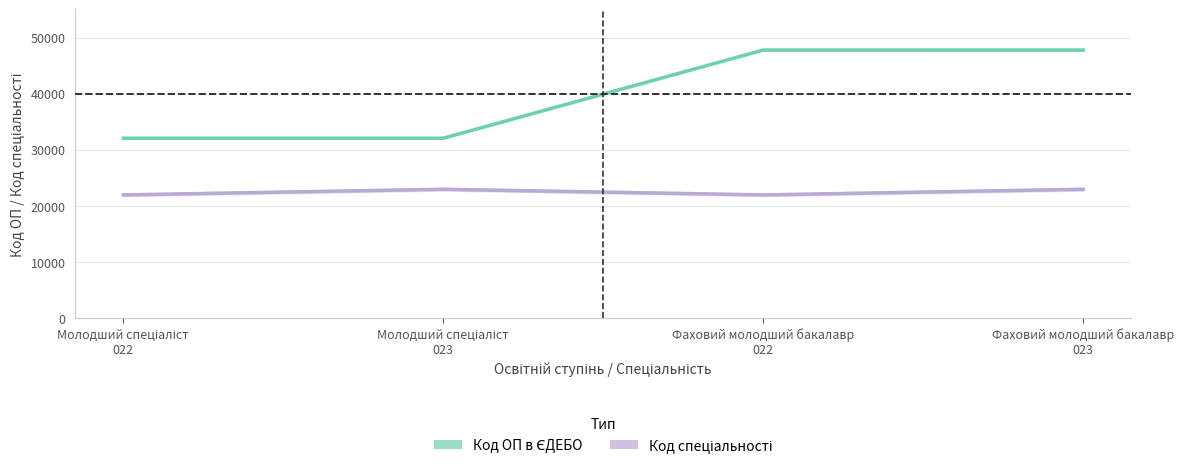

At Фаховий молодший бакалавр
023, list the series in order from largest to smallest.

Код ОП в ЄДЕБО, Код спеціальності